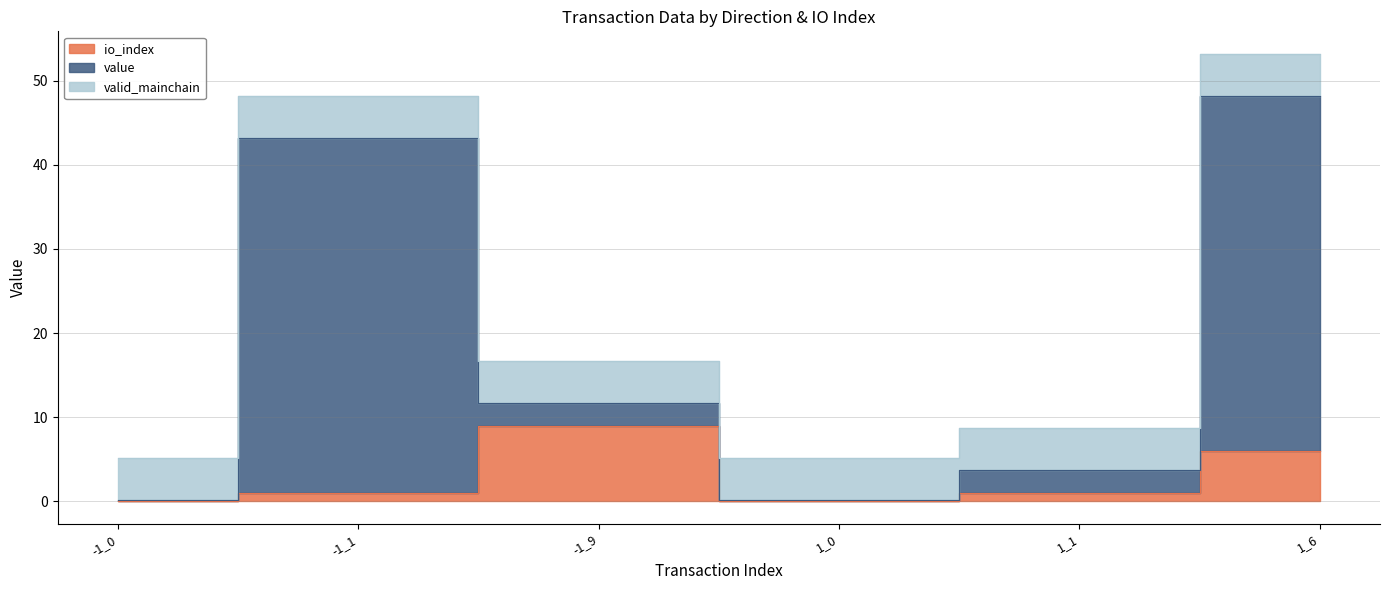

Read the value value at 1_0.

0.2